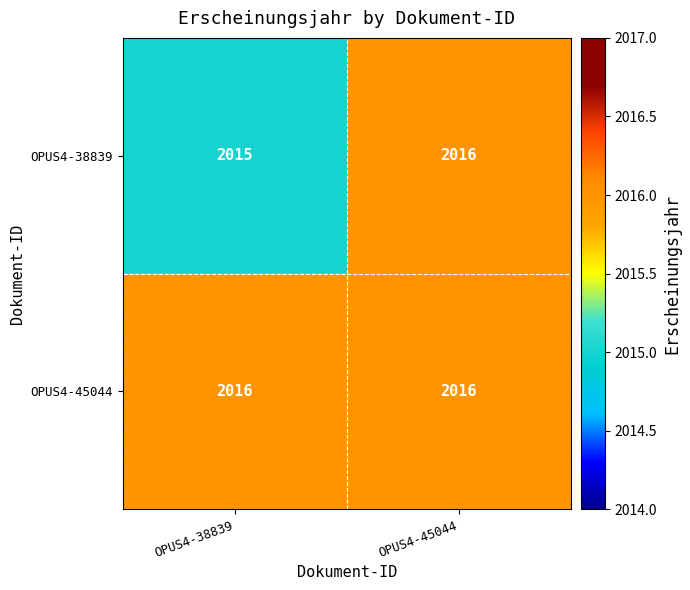

Rank the series at OPUS4-38839 from highest to lowest value.

OPUS4-45044, OPUS4-38839